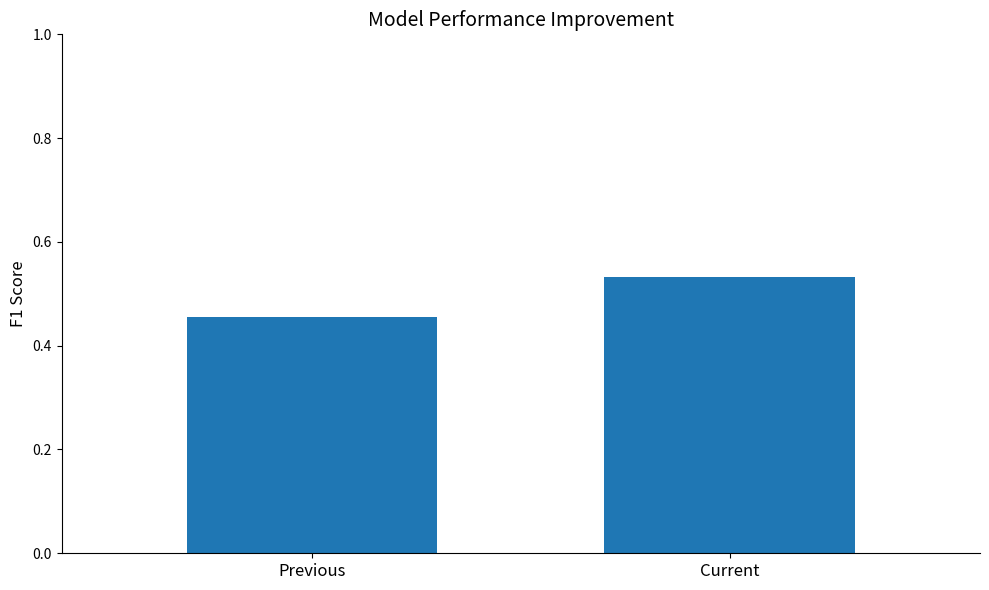

List the labels in order of value, smallest first.

Previous, Current